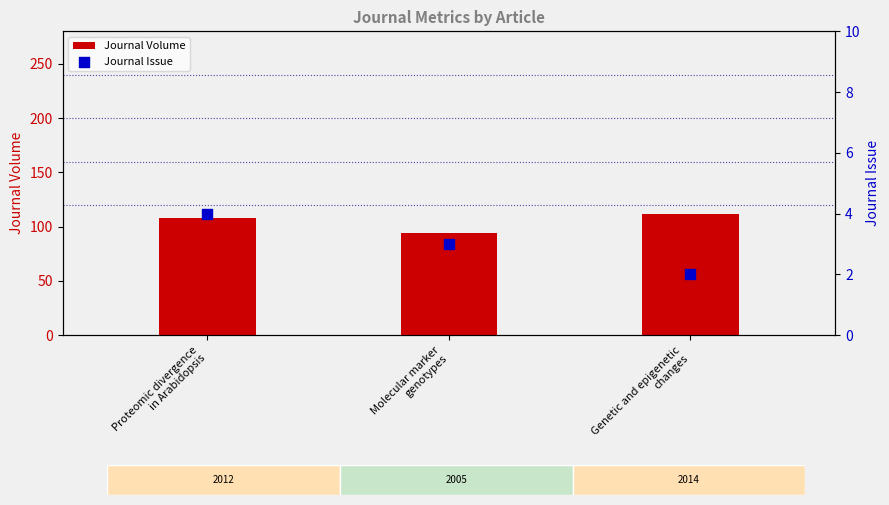

What are all the series names shown in the legend?

Journal Volume, Journal Issue